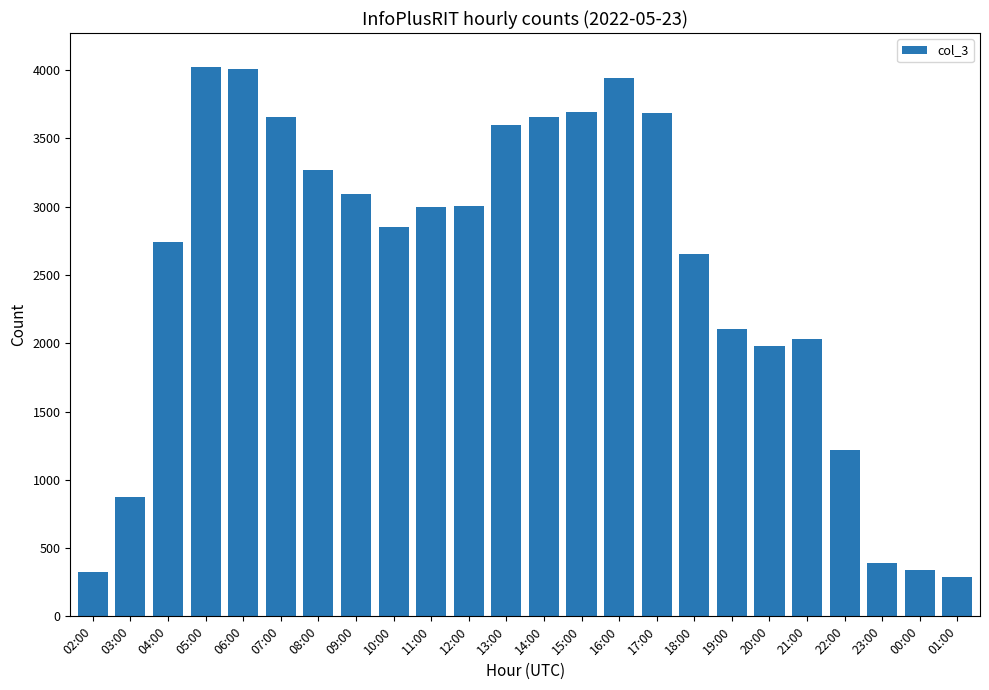

What is the greatest value displayed?

4022